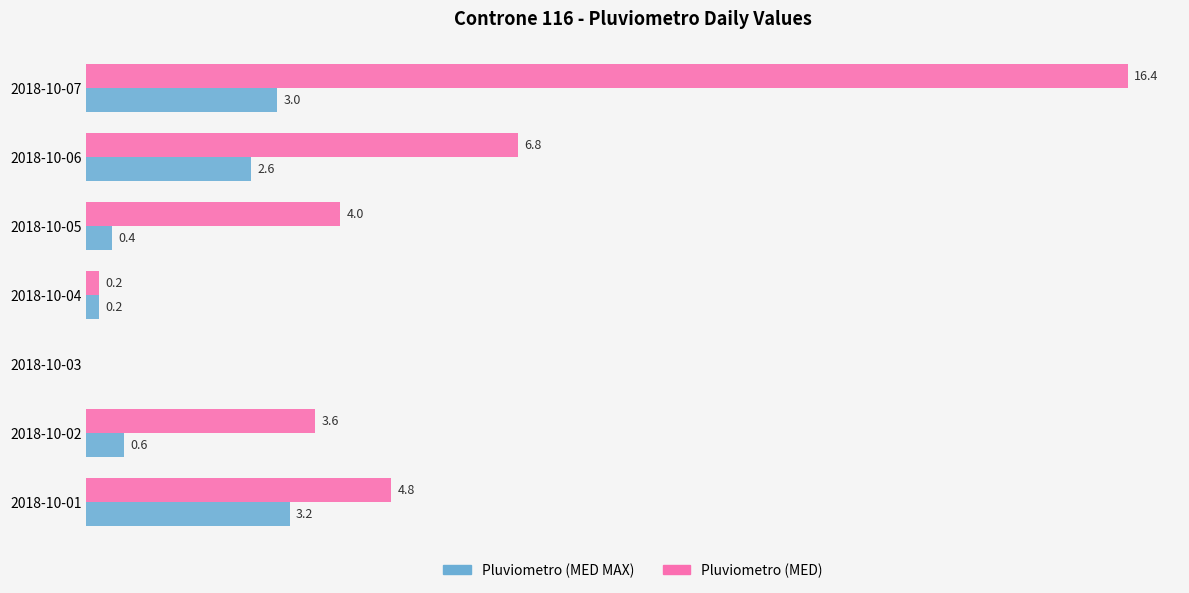

Between 2018-10-02 and 2018-10-05, which series saw the biggest shift?

Pluviometro (MED)